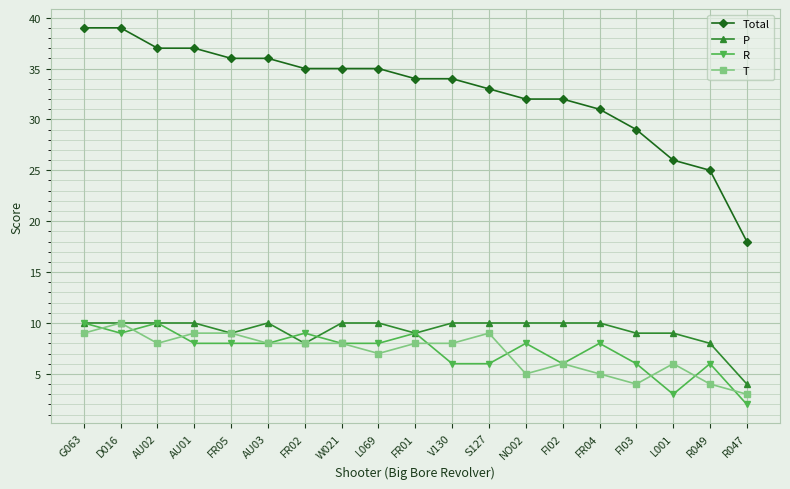

What is the difference between the second highest and second lowest values in the P series?

2